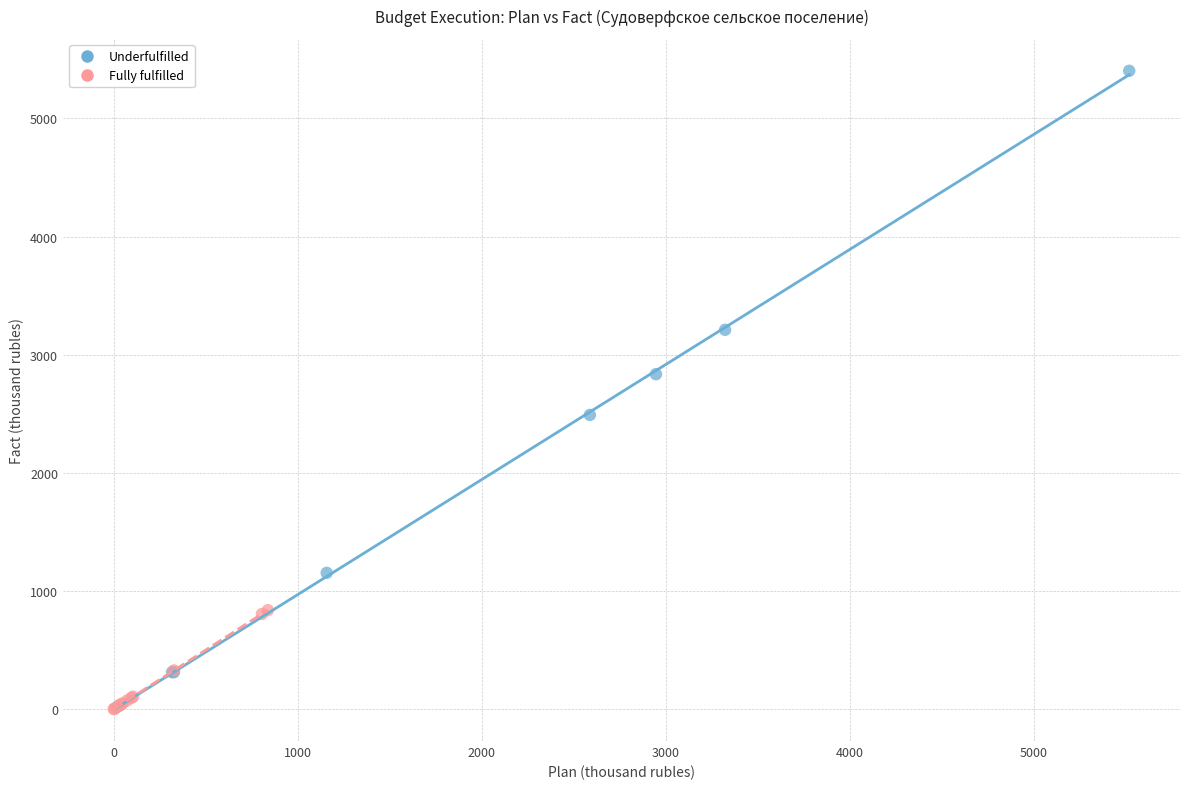

Which series contains the highest Y value?

Underfulfilled